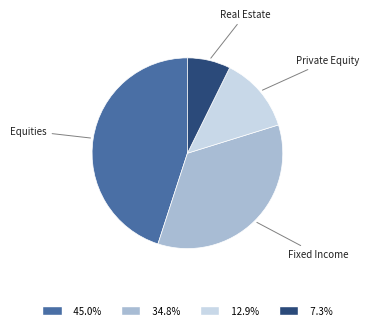

Combined, do Real Estate and Fixed Income account for over 50%?

No